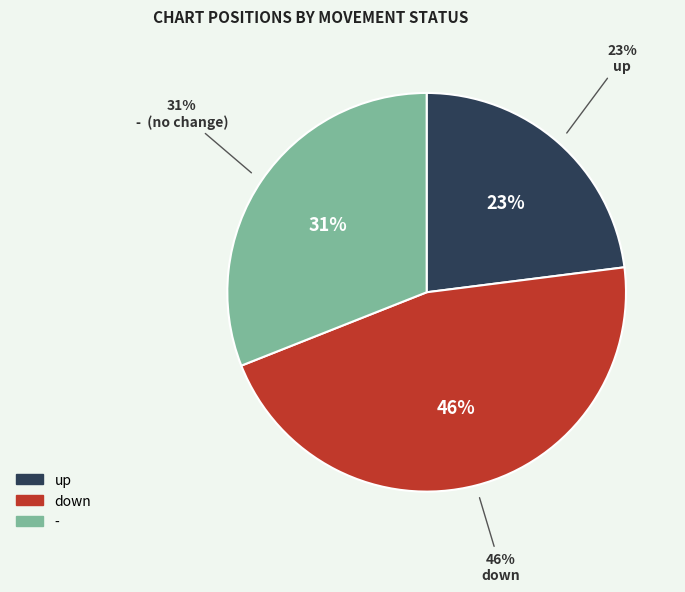

Which slice is the smallest?

up